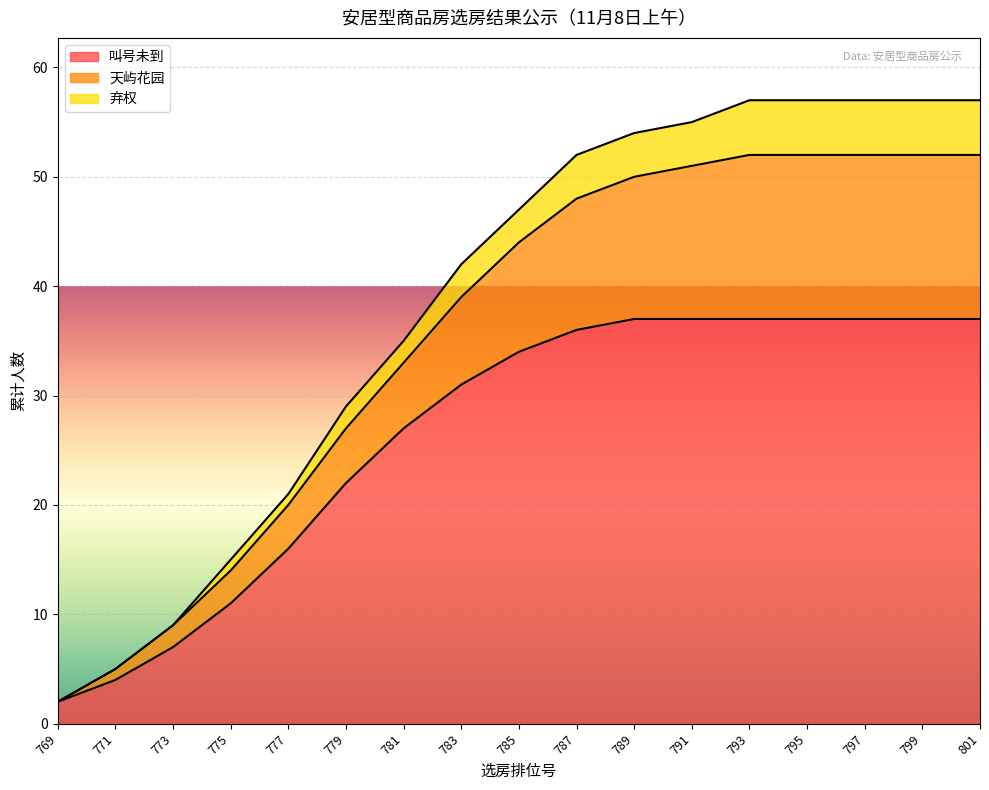

True or false: 天屿花园 and 叫号未到 intersect in this chart.

False